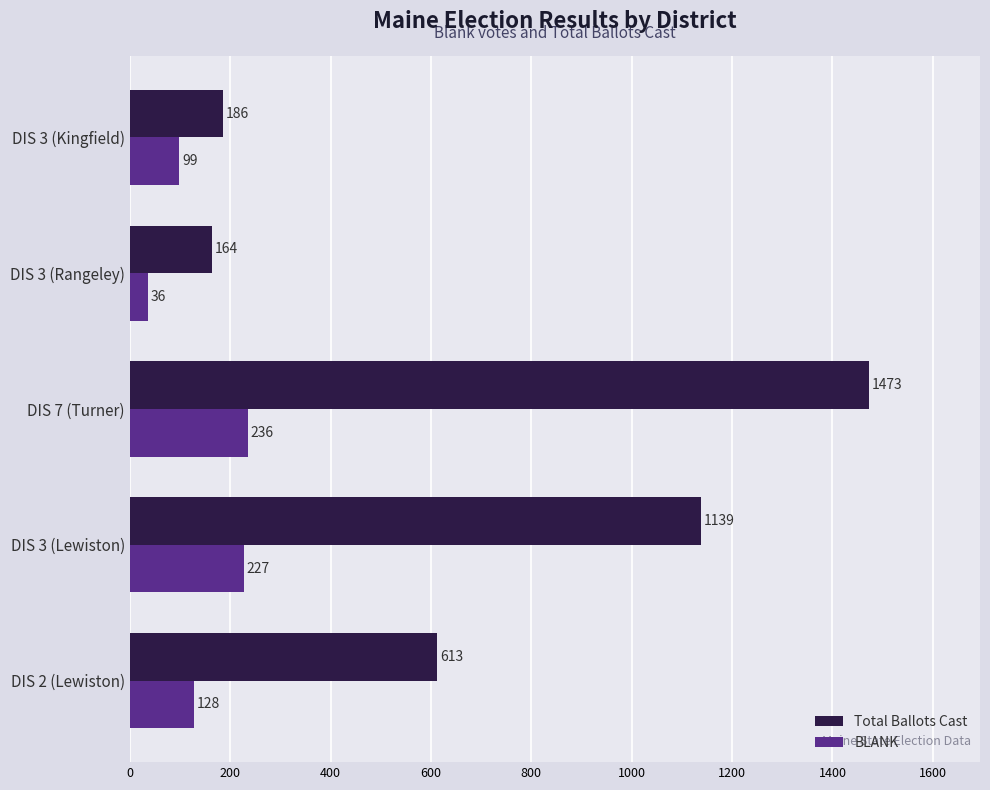

True or false: Total Ballots Cast has a value of 1473 at DIS 7 (Turner).

True